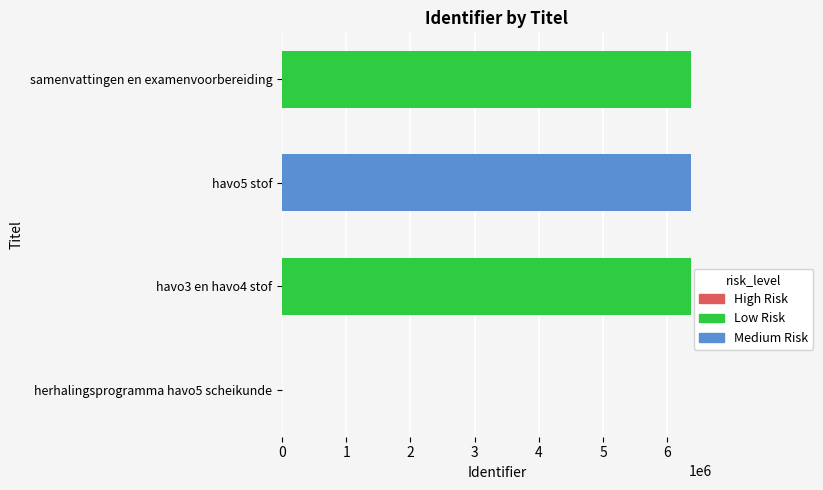

What is the average value?

4781028